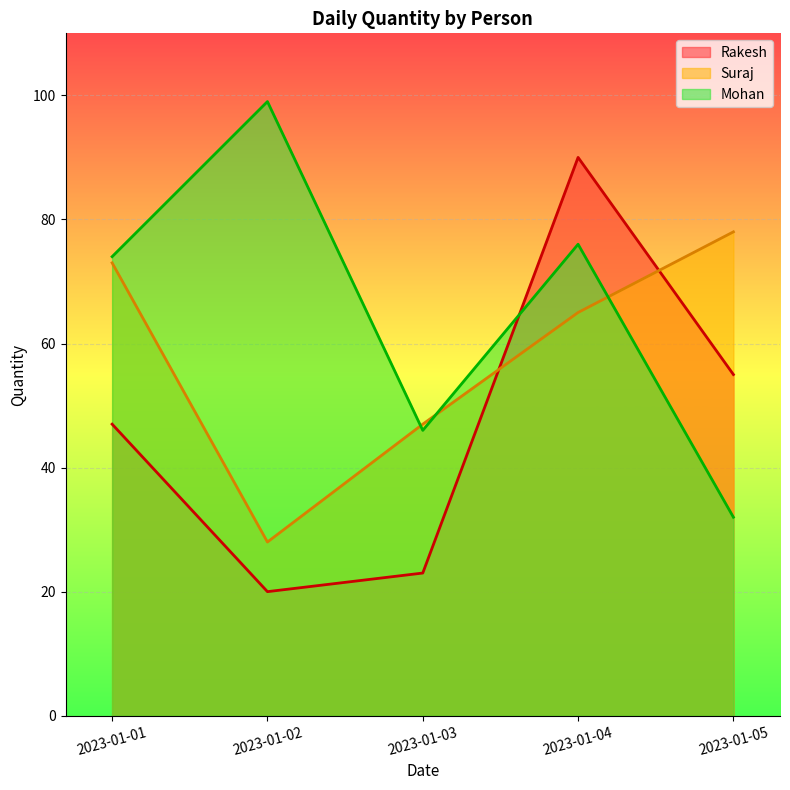

How many interior local valleys does the Mohan series have?

1